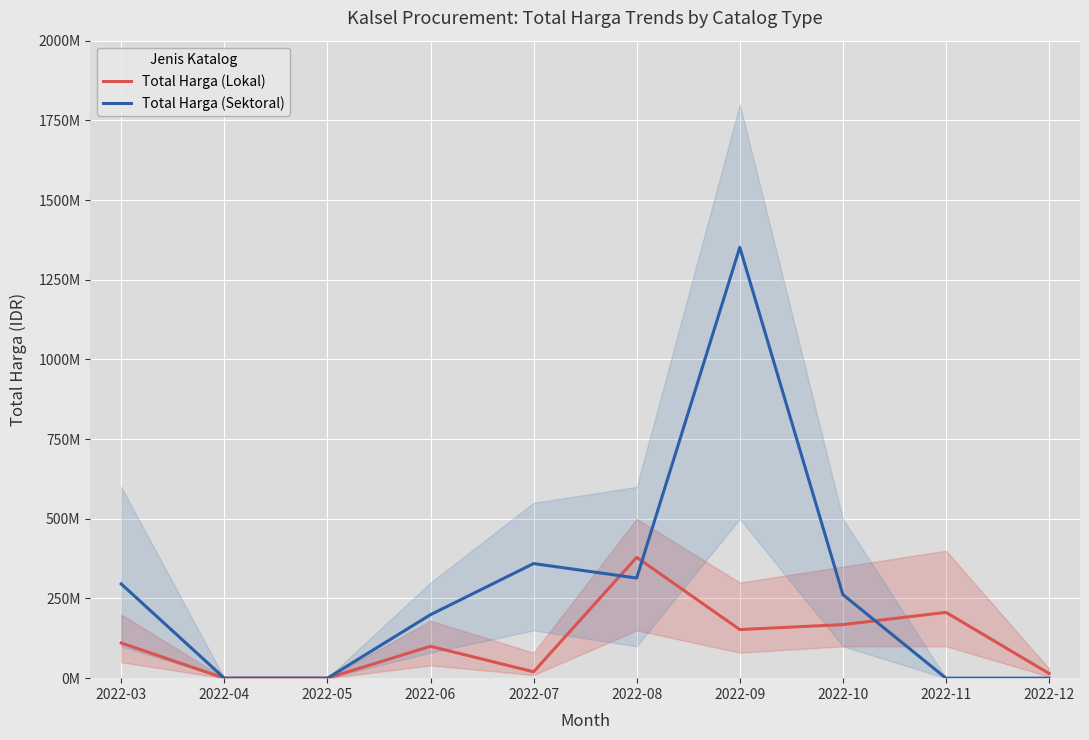

What is the sum of all Total Harga (Lokal) values?

1151031990